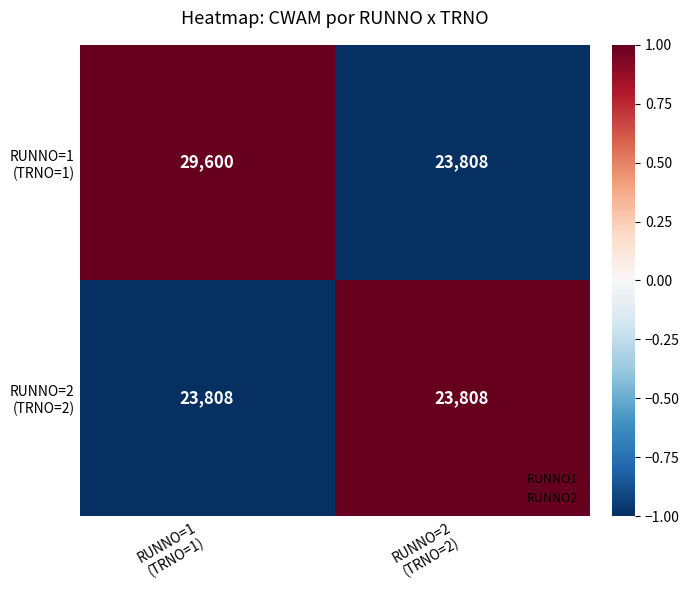

What is the smallest value displayed?

23808